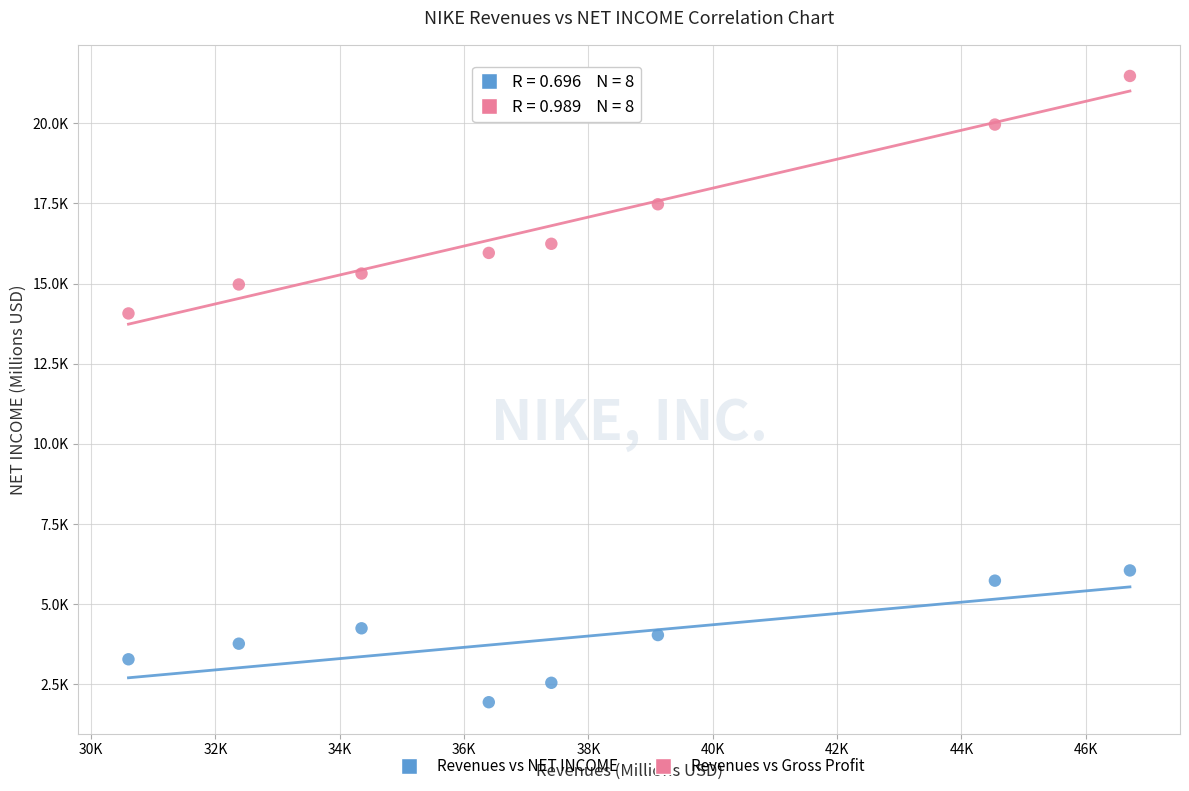

What are all the series names shown in the legend?

Revenues vs NET INCOME, Revenues vs Gross Profit